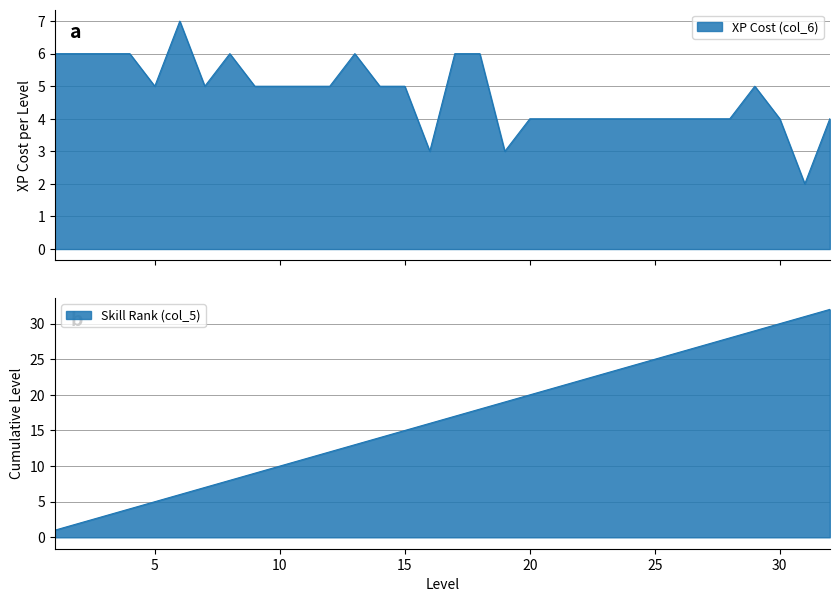

Reading left to right, what are all the values shown in this chart?

XP Cost (col_6): 1=6	2=6	3=6	4=6	5=5	6=7	7=5	8=6	9=5	10=5	11=5	12=5	13=6	14=5	15=5	16=3	17=6	18=6	19=3	20=4	21=4	22=4	23=4	24=4	25=4	26=4	27=4	28=4	29=5	30=4	31=2	32=4
Skill Rank (col_5): 1=1	2=2	3=3	4=4	5=5	6=6	7=7	8=8	9=9	10=10	11=11	12=12	13=13	14=14	15=15	16=16	17=17	18=18	19=19	20=20	21=21	22=22	23=23	24=24	25=25	26=26	27=27	28=28	29=29	30=30	31=31	32=32